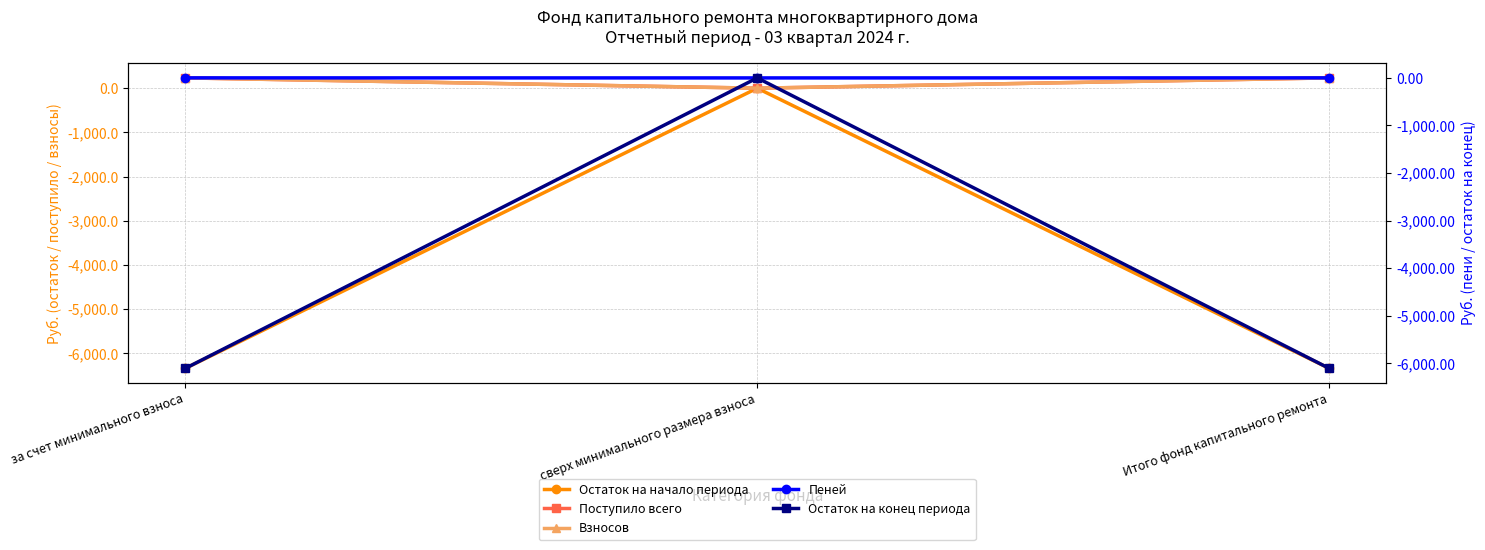

At за счет минимального взноса, list the series in order from largest to smallest.

Поступило всего, Взносов, Пеней, Остаток на конец периода, Остаток на начало периода